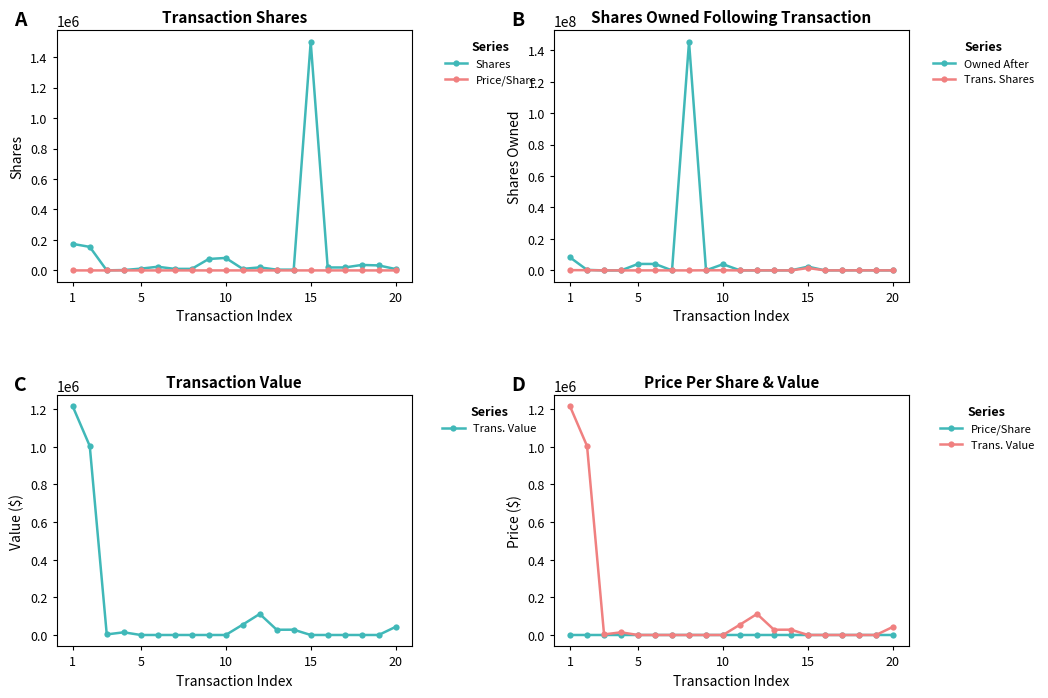

True or false: Trans. Value has more than 0 interior local peaks.

True